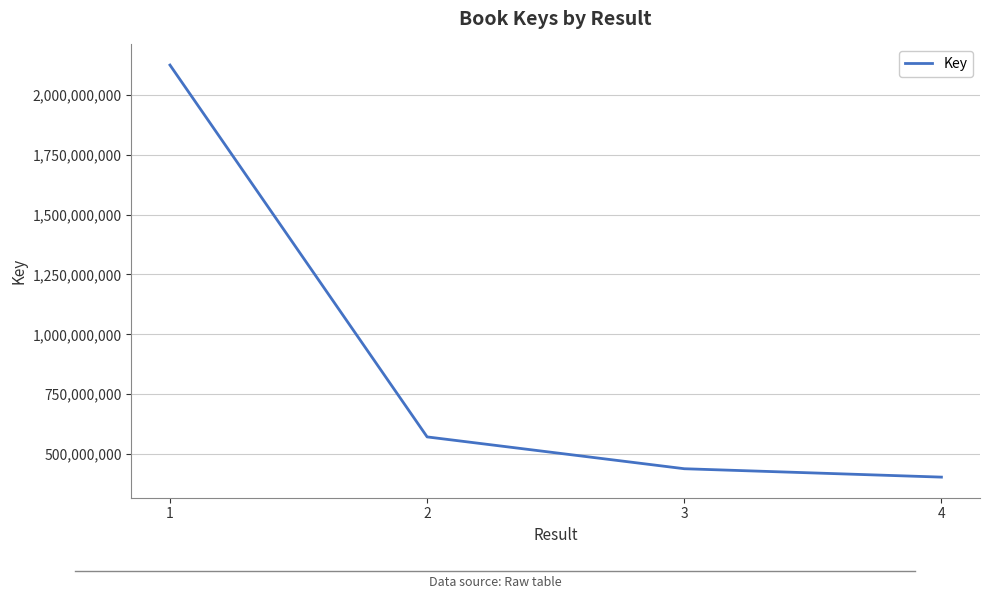

What is the difference between the second highest and second lowest values?

132865600